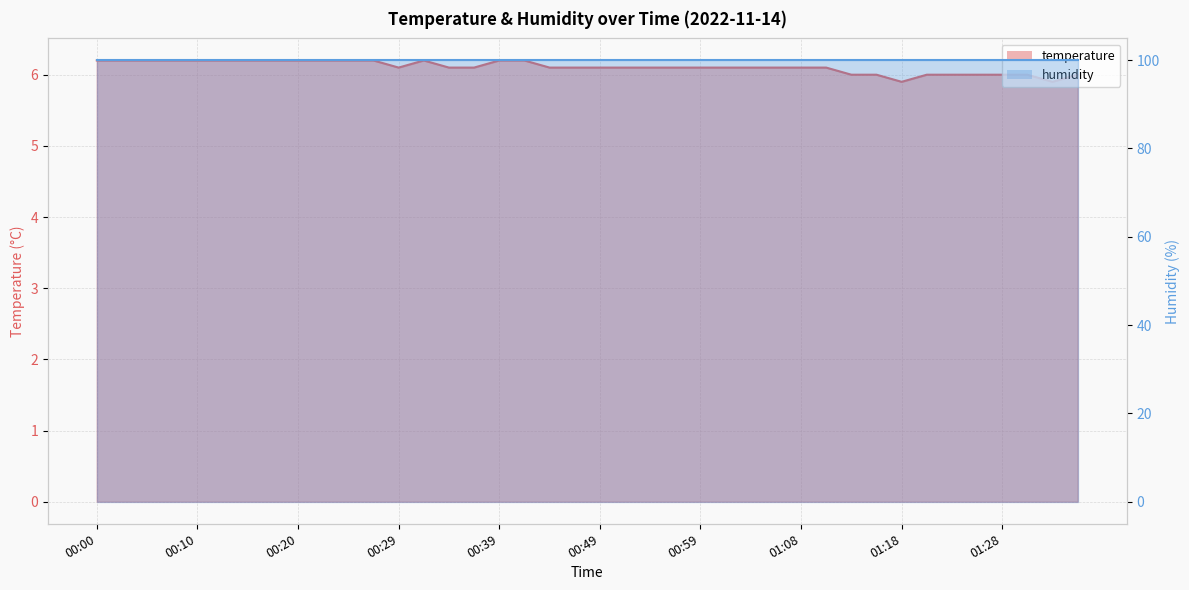

Which series has the largest total across all categories?

humidity_line